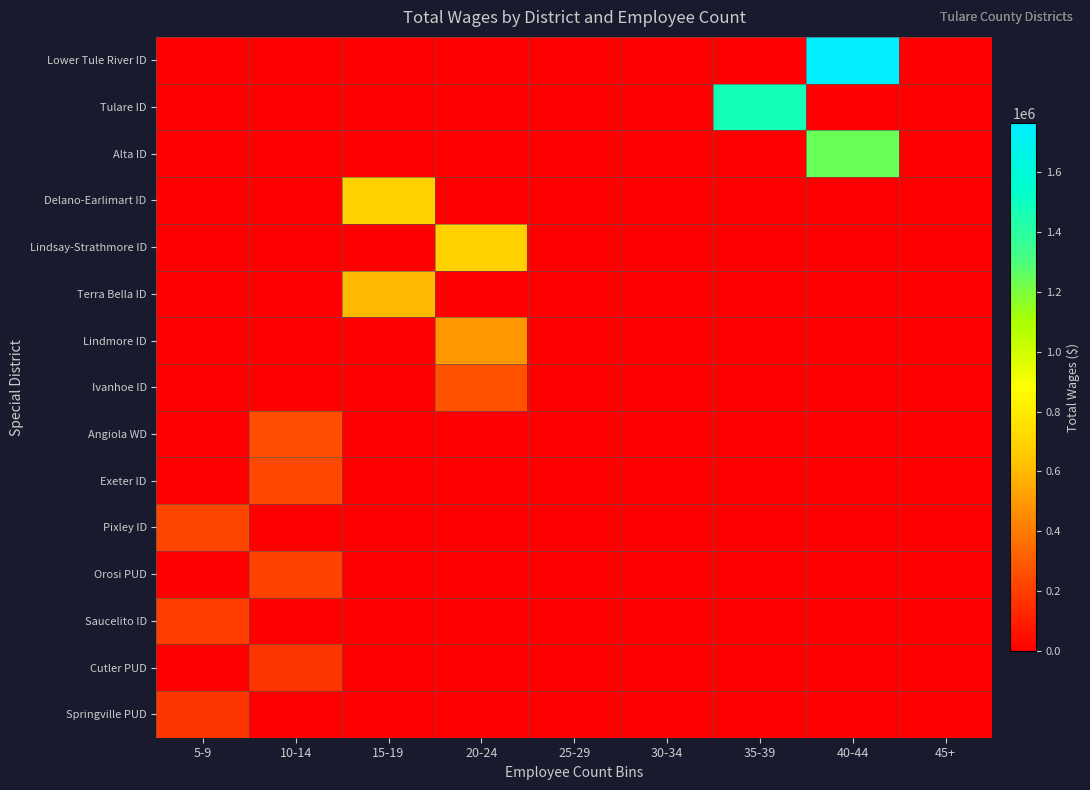

Reading left to right, what are all the values shown in this chart?

Lower Tule River ID: 5-9=0	10-14=0	15-19=0	20-24=0	25-29=0	30-34=0	35-39=0	40-44=1761938	45+=0
Tulare ID: 5-9=0	10-14=0	15-19=0	20-24=0	25-29=0	30-34=0	35-39=1473273	40-44=0	45+=0
Alta ID: 5-9=0	10-14=0	15-19=0	20-24=0	25-29=0	30-34=0	35-39=0	40-44=1242959	45+=0
Delano-Earlimart ID: 5-9=0	10-14=0	15-19=686003	20-24=0	25-29=0	30-34=0	35-39=0	40-44=0	45+=0
Lindsay-Strathmore ID: 5-9=0	10-14=0	15-19=0	20-24=682867	25-29=0	30-34=0	35-39=0	40-44=0	45+=0
Terra Bella ID: 5-9=0	10-14=0	15-19=600708	20-24=0	25-29=0	30-34=0	35-39=0	40-44=0	45+=0
Lindmore ID: 5-9=0	10-14=0	15-19=0	20-24=490726	25-29=0	30-34=0	35-39=0	40-44=0	45+=0
Ivanhoe ID: 5-9=0	10-14=0	15-19=0	20-24=273226	25-29=0	30-34=0	35-39=0	40-44=0	45+=0
Angiola WD: 5-9=0	10-14=261180	15-19=0	20-24=0	25-29=0	30-34=0	35-39=0	40-44=0	45+=0
Exeter ID: 5-9=0	10-14=240428	15-19=0	20-24=0	25-29=0	30-34=0	35-39=0	40-44=0	45+=0
Pixley ID: 5-9=228989	10-14=0	15-19=0	20-24=0	25-29=0	30-34=0	35-39=0	40-44=0	45+=0
Orosi PUD: 5-9=0	10-14=213469	15-19=0	20-24=0	25-29=0	30-34=0	35-39=0	40-44=0	45+=0
Saucelito ID: 5-9=200814	10-14=0	15-19=0	20-24=0	25-29=0	30-34=0	35-39=0	40-44=0	45+=0
Cutler PUD: 5-9=0	10-14=177811	15-19=0	20-24=0	25-29=0	30-34=0	35-39=0	40-44=0	45+=0
Springville PUD: 5-9=172332	10-14=0	15-19=0	20-24=0	25-29=0	30-34=0	35-39=0	40-44=0	45+=0